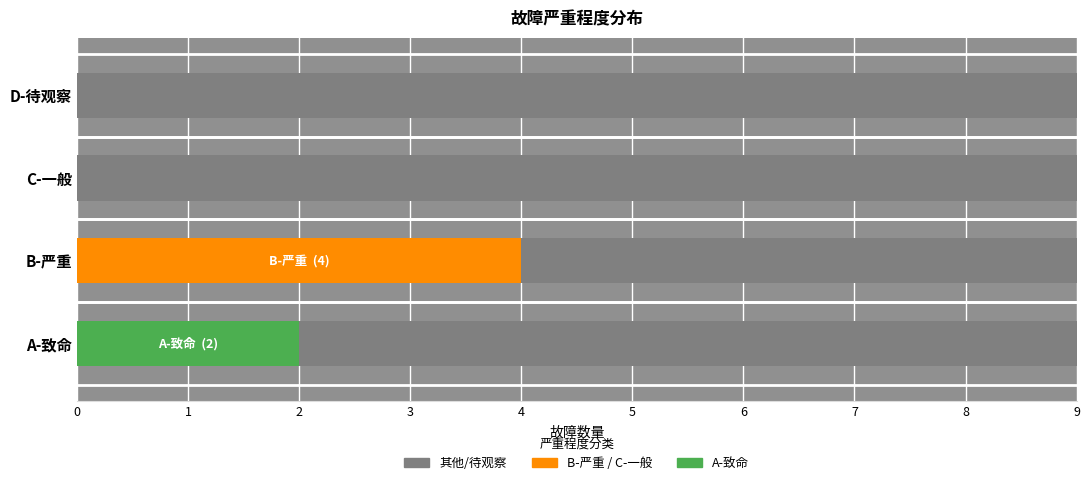

What is the change in value from A-致命 to D-待观察?

-1